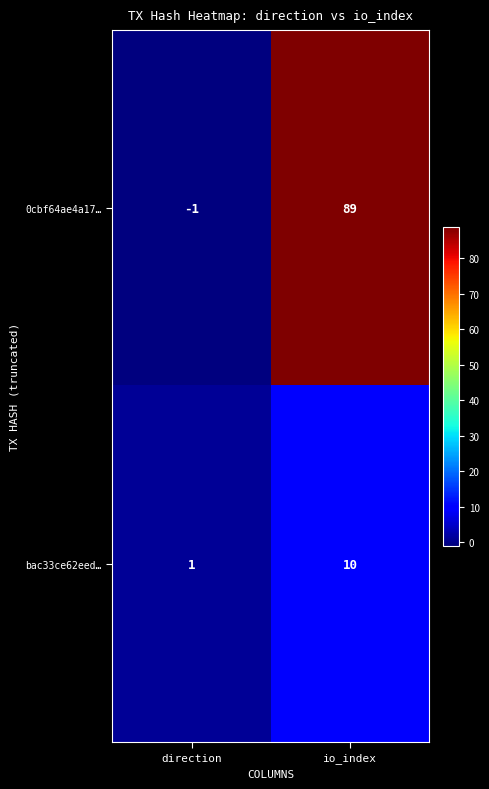

What is the highest value of the 0cbf64ae4a17… series?

89